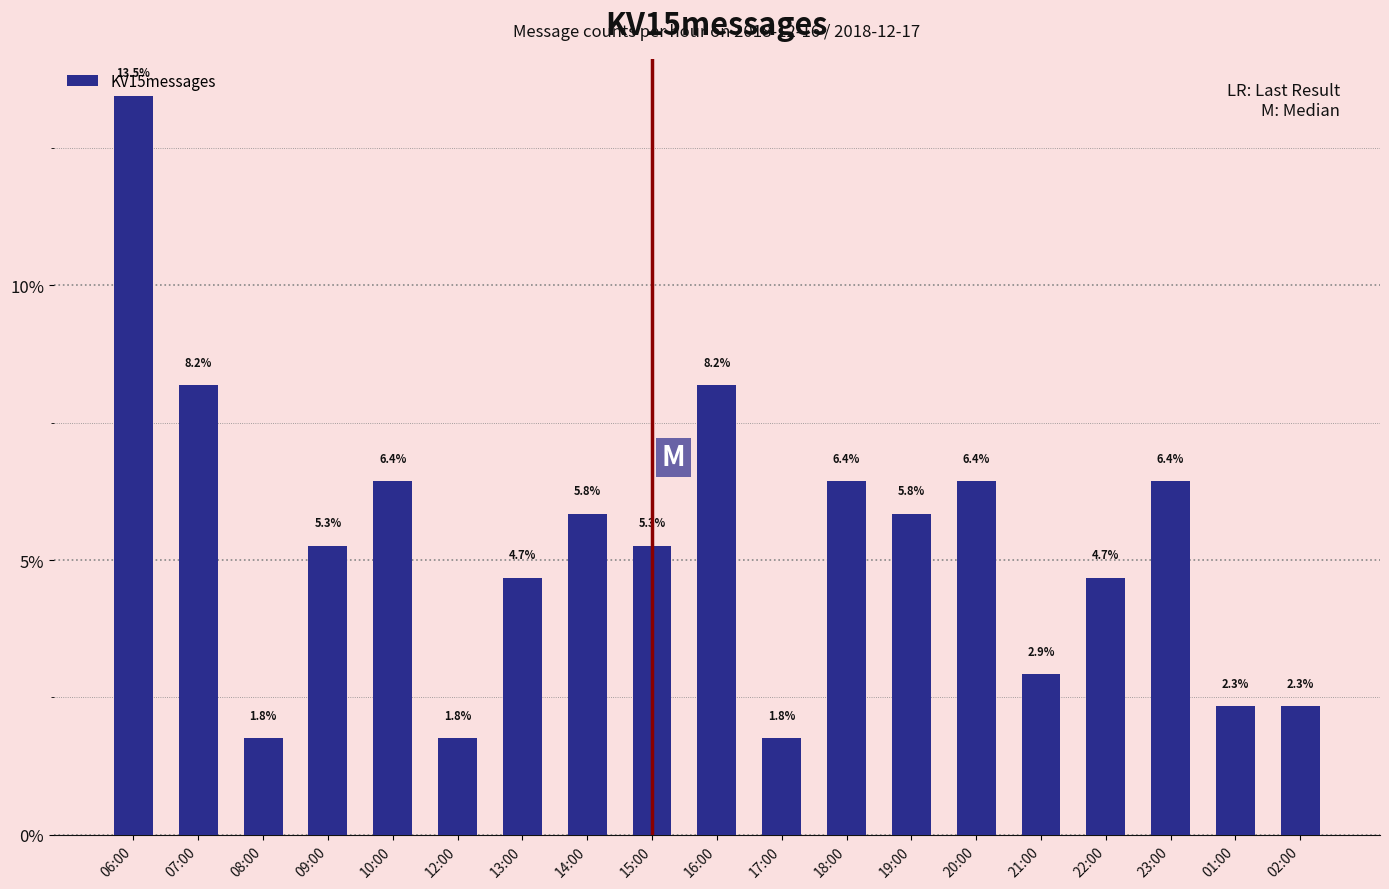

True or false: the data shows 13.5 at 06:00.

True